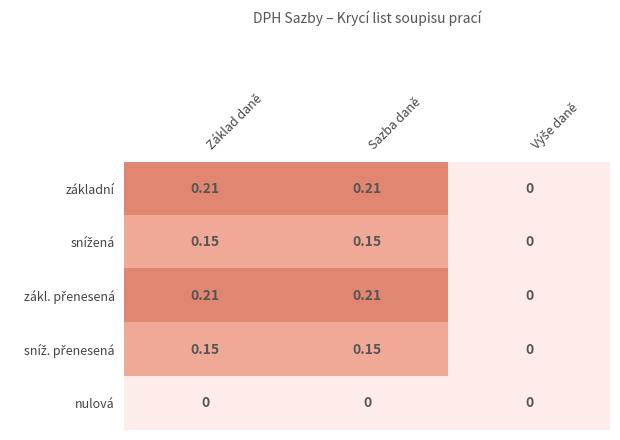

At Základ daně, list the series in order from smallest to largest.

nulová, snížená, sníž. přenesená, základní, zákl. přenesená